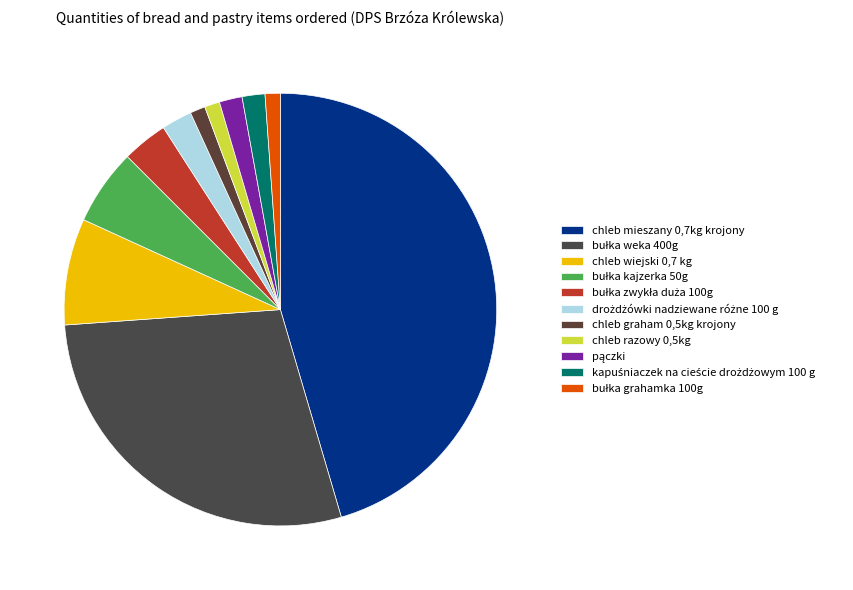

Count the number of slices in the pie.

11